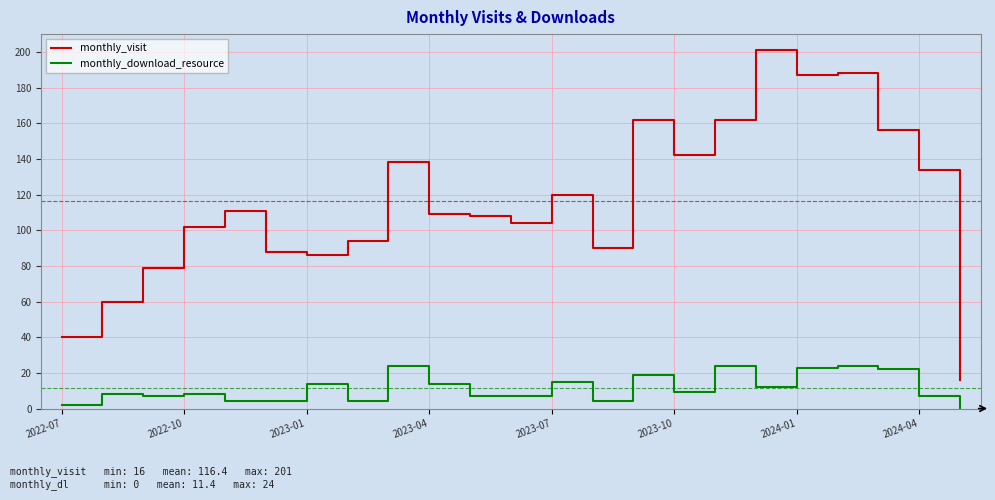

What is the maximum value for monthly_download_resource?

24